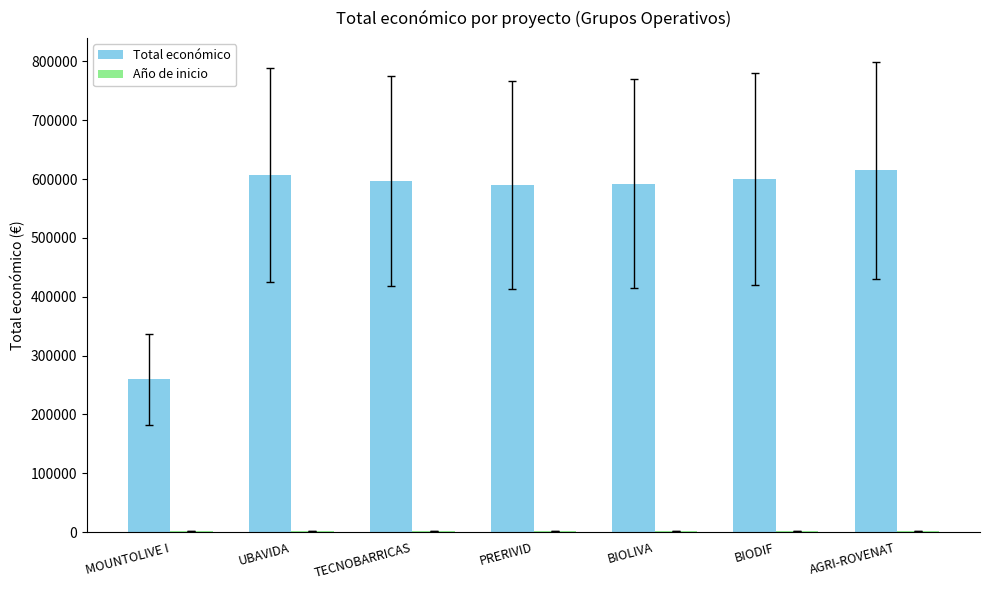

Count the number of categories in the chart.

7